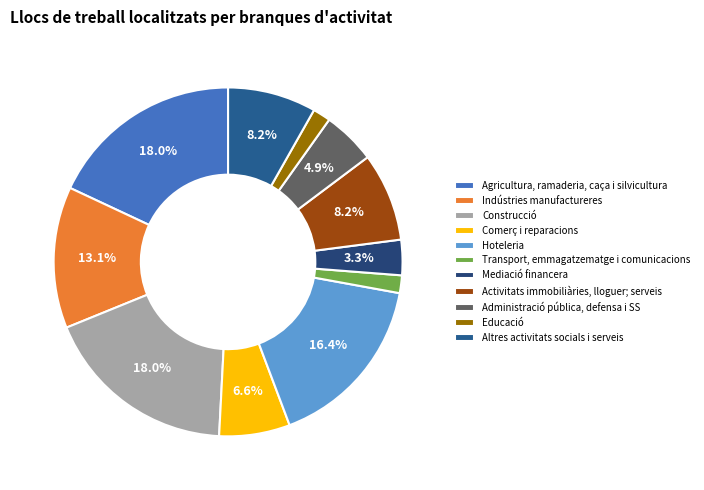

To the nearest percent, what portion does Transport, emmagatzematge i comunicacions represent?

2%